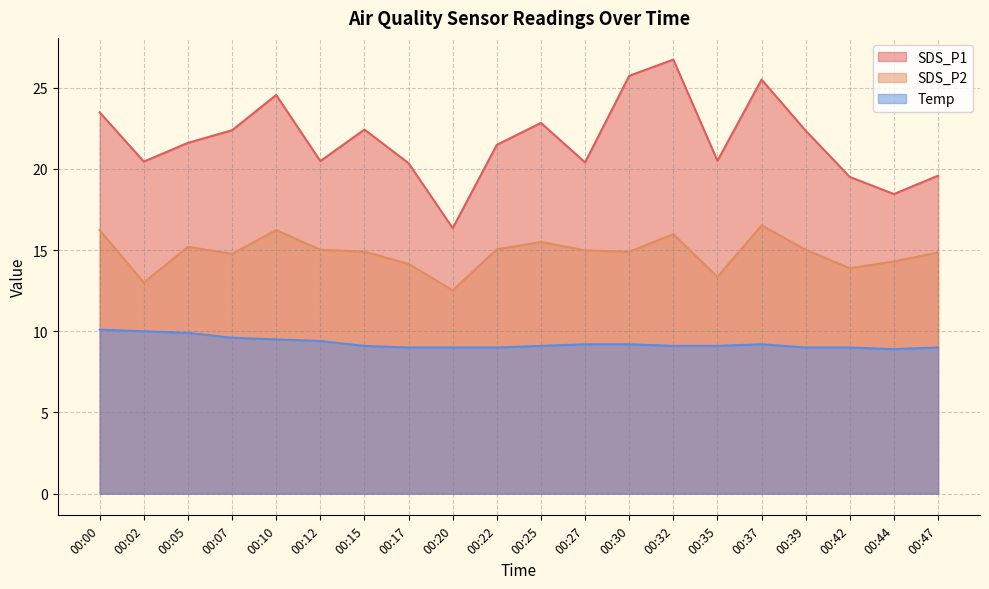

True or false: SDS_P1 and SDS_P2 cross at least once.

False